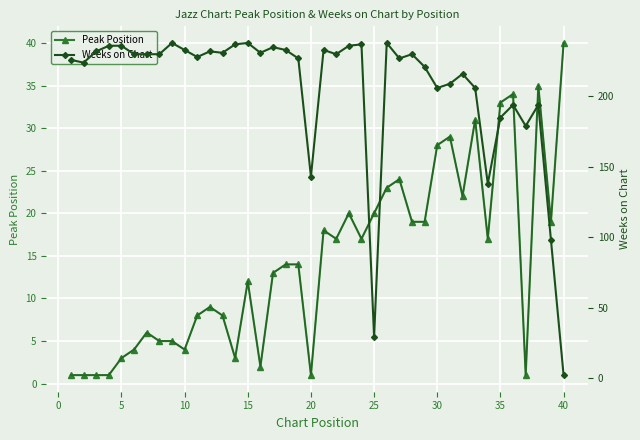

At which label does Peak Position reach its peak?

40